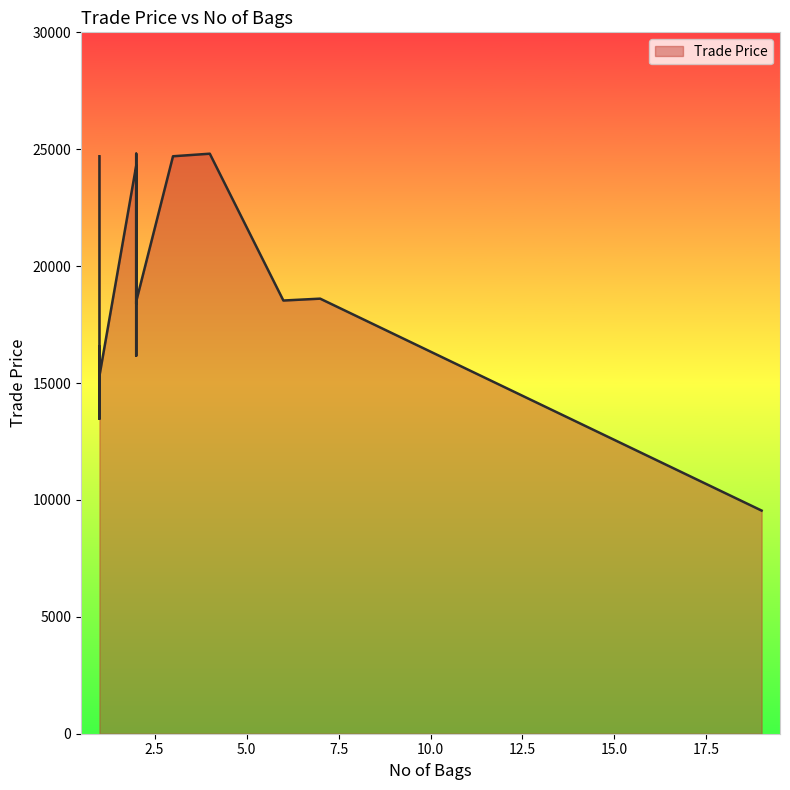

What is the difference between the second highest and second lowest values?

11340